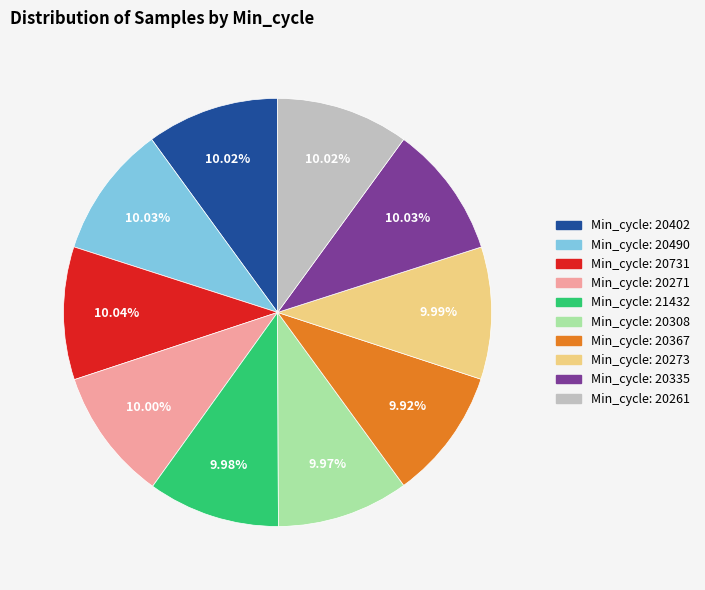

Is there any slice that represents more than half of the pie?

No